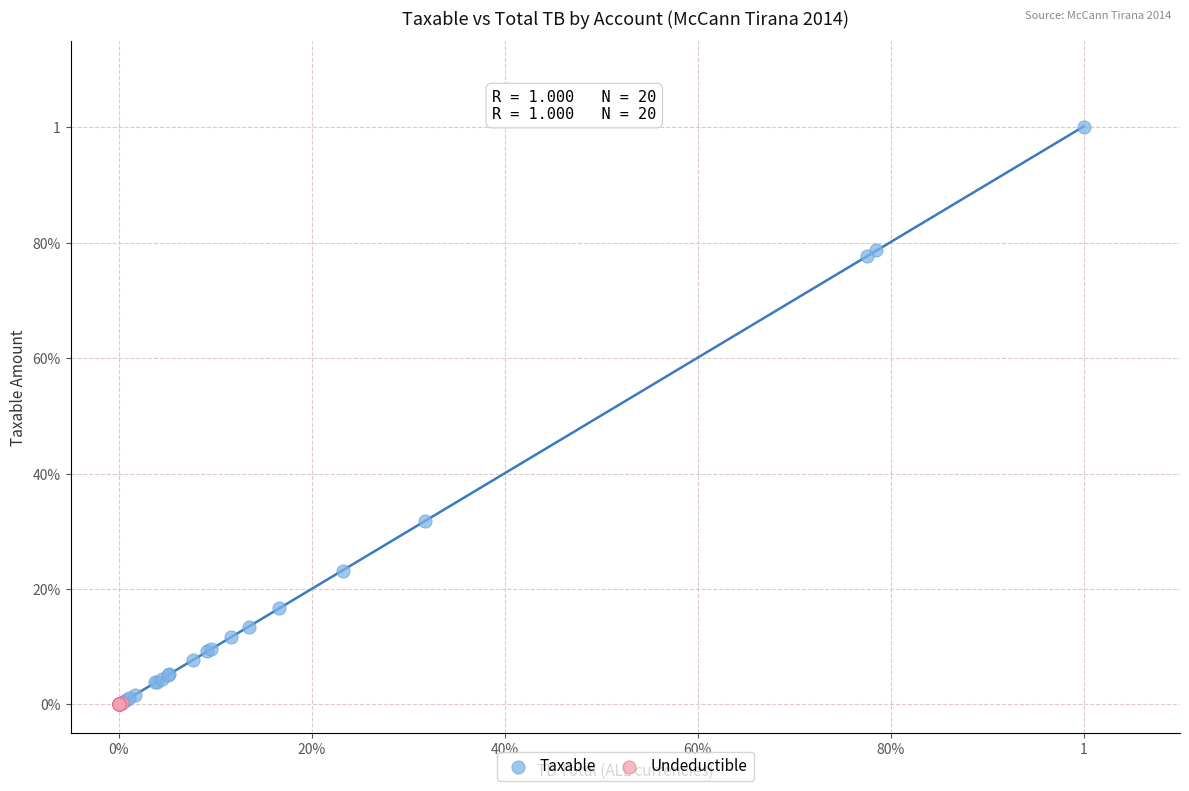

What are all the series names shown in the legend?

Taxable, Undeductible